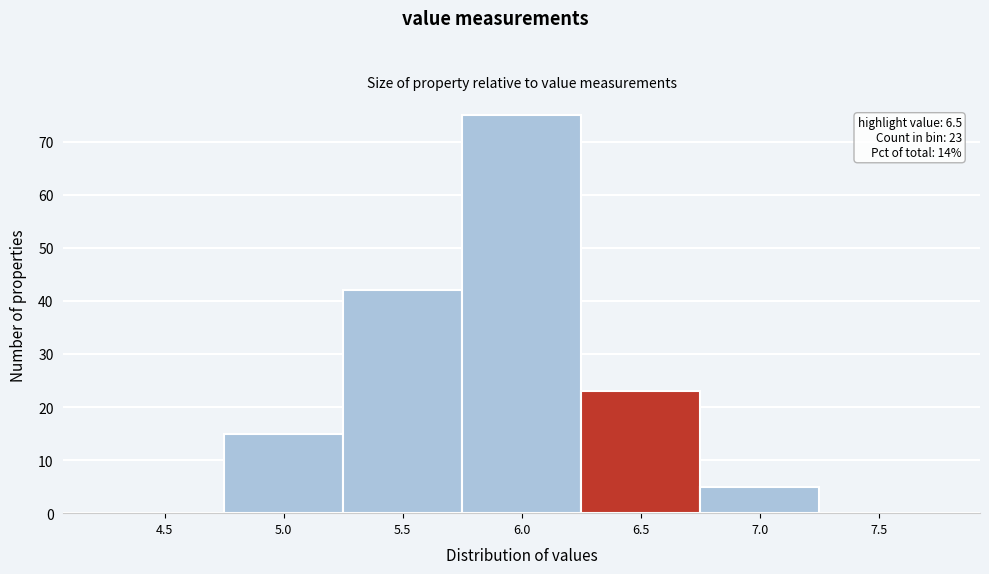

Reading left to right, transcribe all the data shown in this chart.

4.5=0	5.0=15	5.5=42	6.0=75	6.5=23	7.0=5	7.5=0